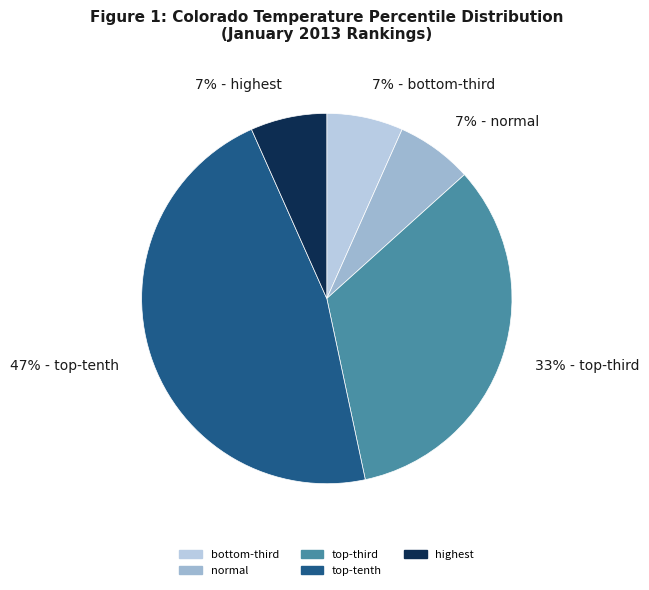

To the nearest percent, what is the average slice percentage?

20%